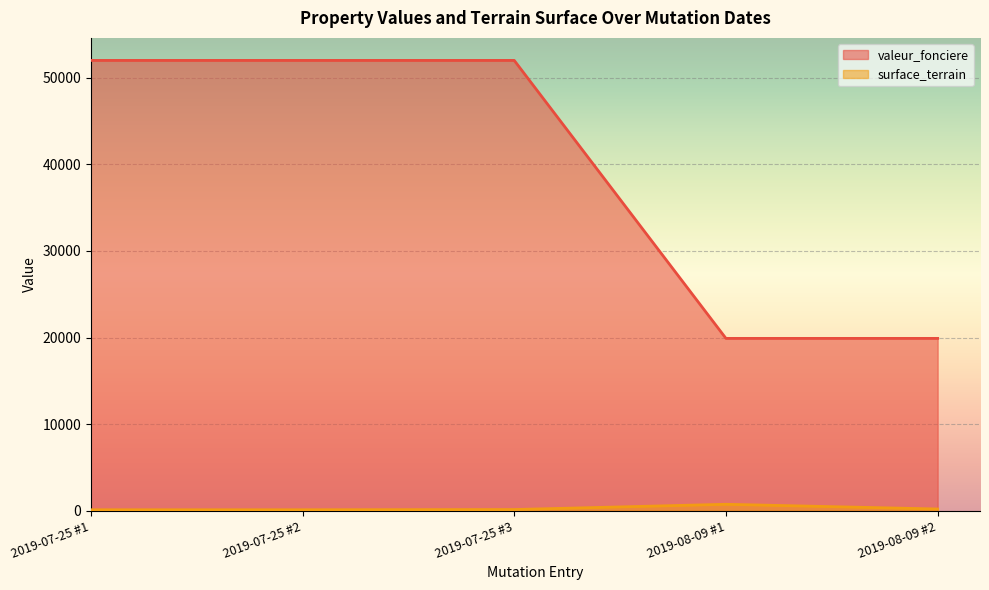

True or false: valeur_fonciere has a value of 52000 at 2019-07-25 #2.

True